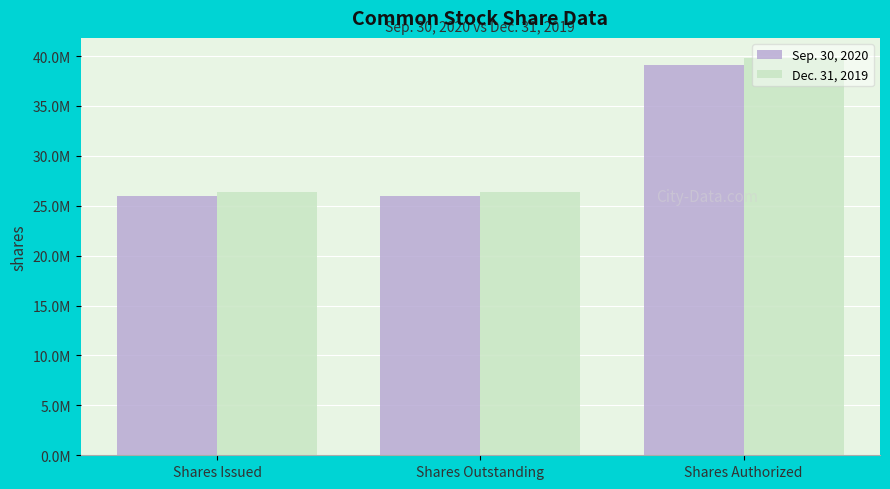

At which category does the chart reach its minimum across all series?

Shares Issued